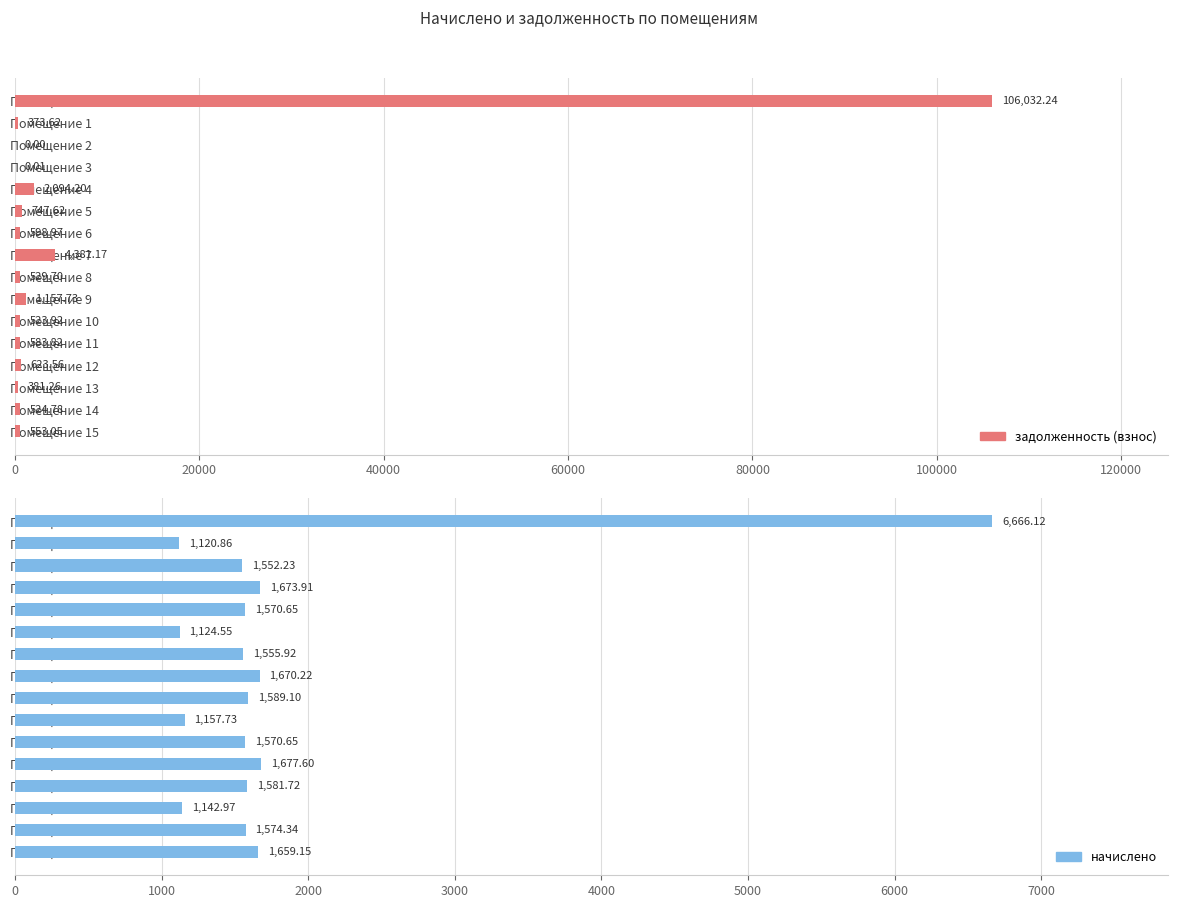

The value of задолженность (взнос) at Помещение 2 is 69551.8. True or false?

False